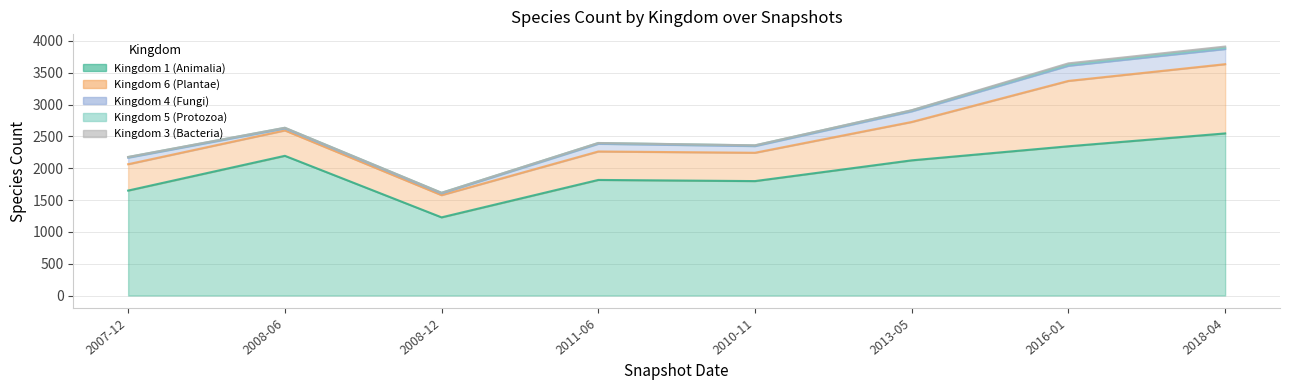

Does the chart display data point markers on the line(s)?

No